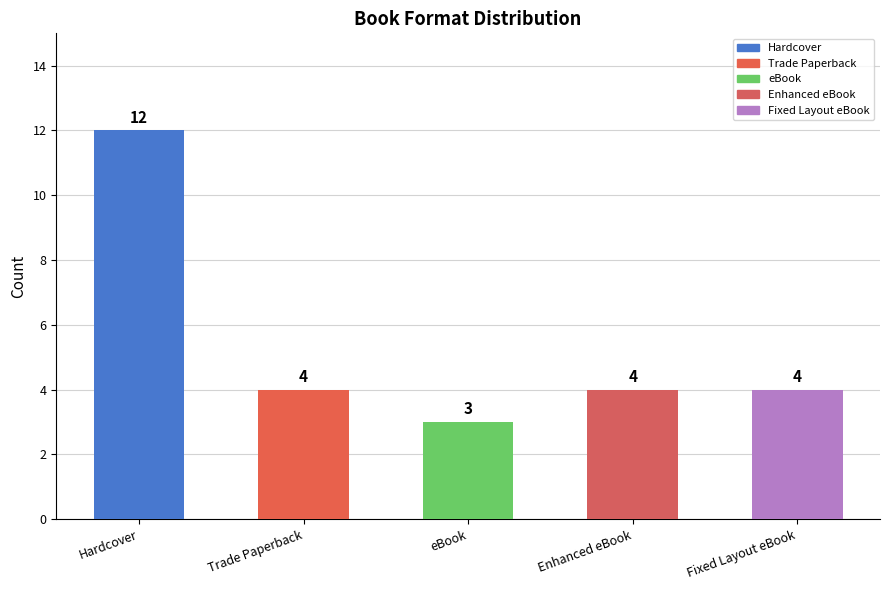

Reading left to right, extract all data points from this chart.

Hardcover=12	Trade Paperback=4	eBook=3	Enhanced eBook=4	Fixed Layout eBook=4